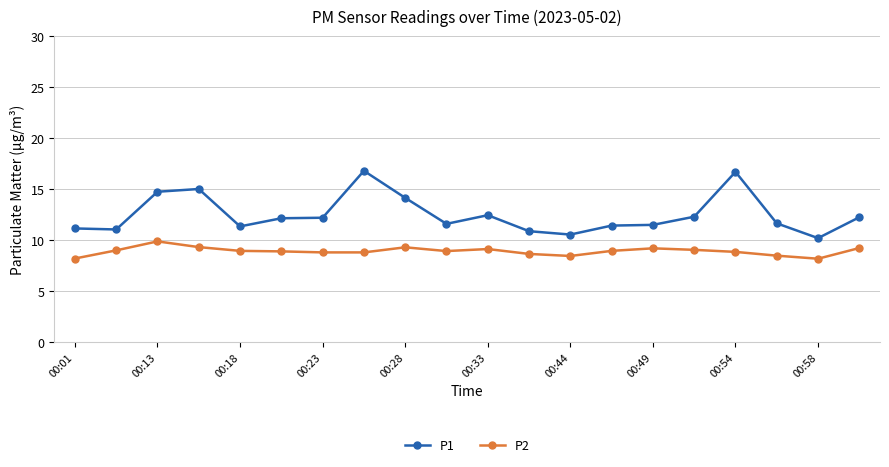

What is the difference between the second highest and minimum values in the P2 series?

1.1